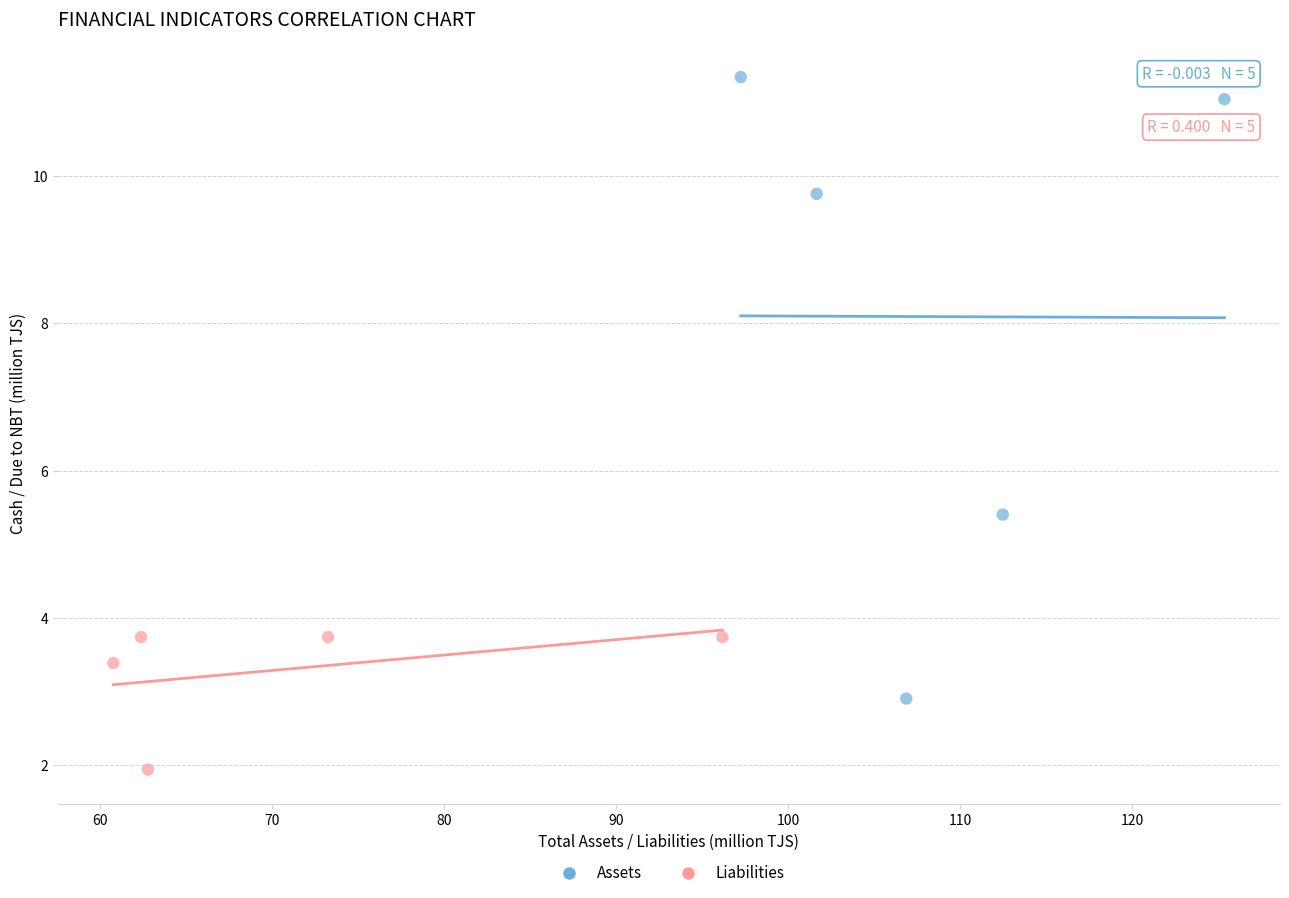

Which series contains the lowest Y value?

Liabilities